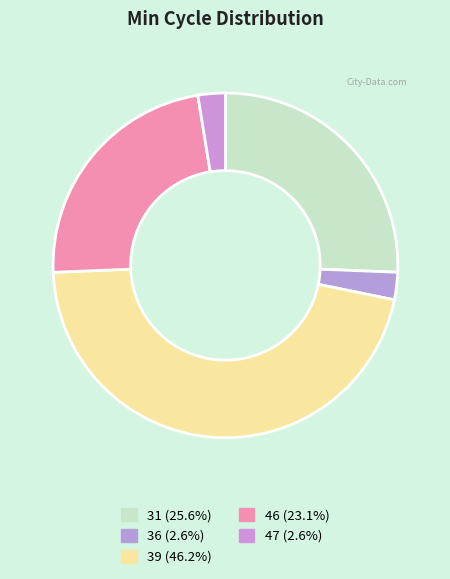

Is there a majority slice in this chart?

No